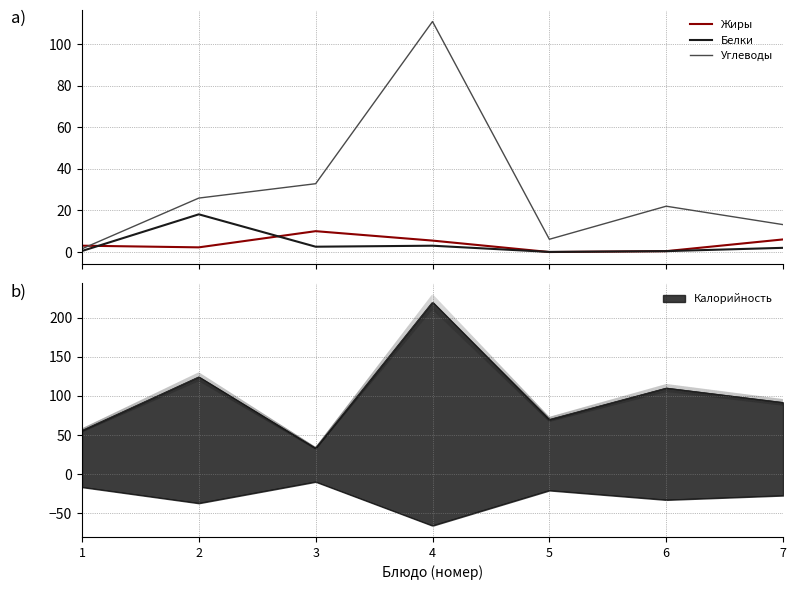

Rank the categories by Белки value from highest to lowest.

2, 4, 3, 7, 1, 6, 5